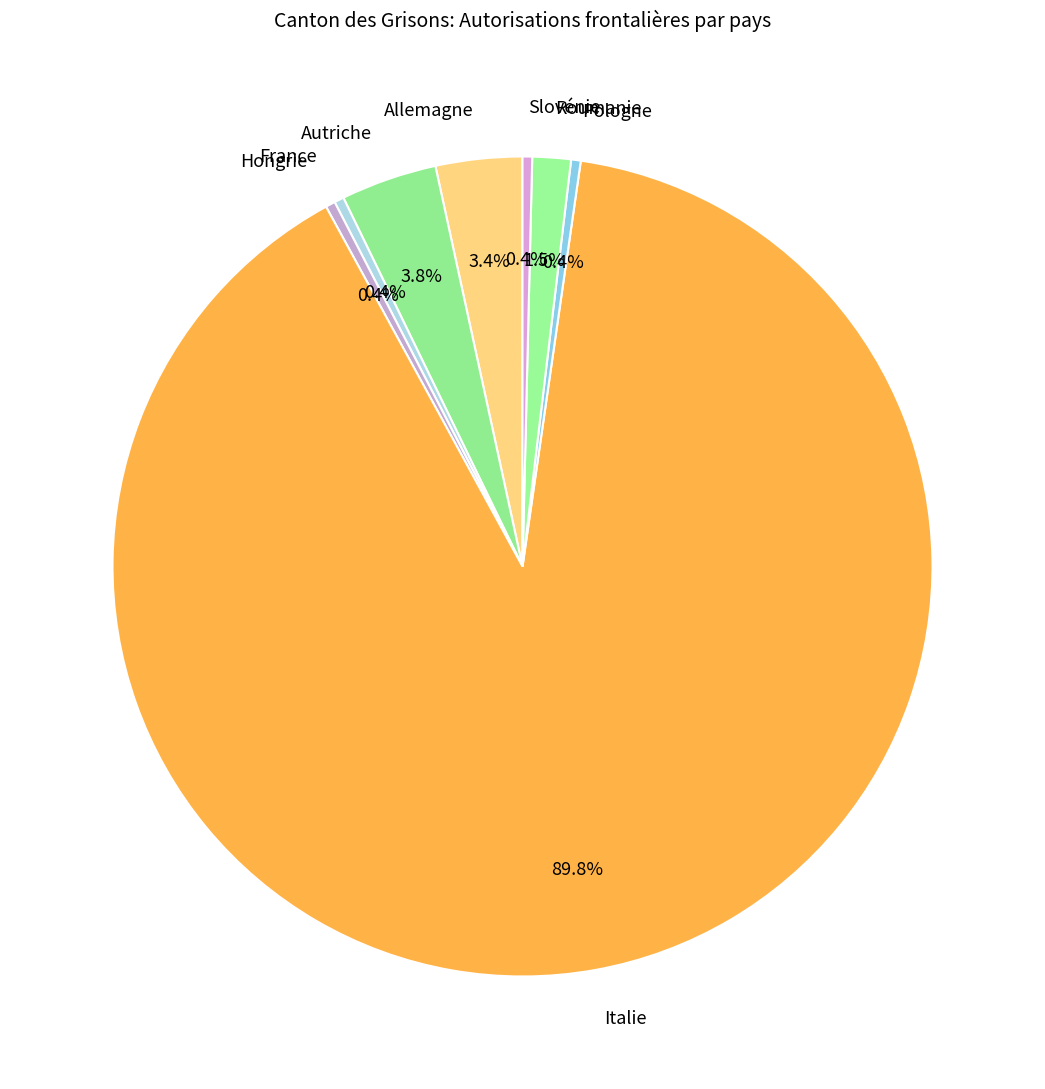

Which slice is the largest?

Italie